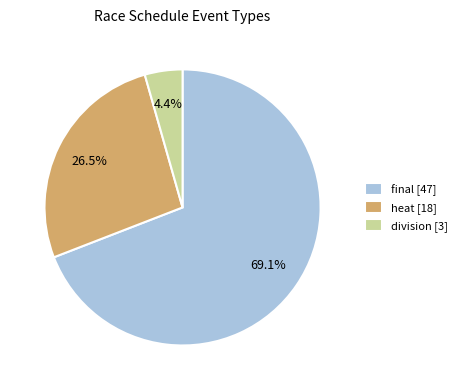

Is there any slice that represents more than half of the pie?

Yes